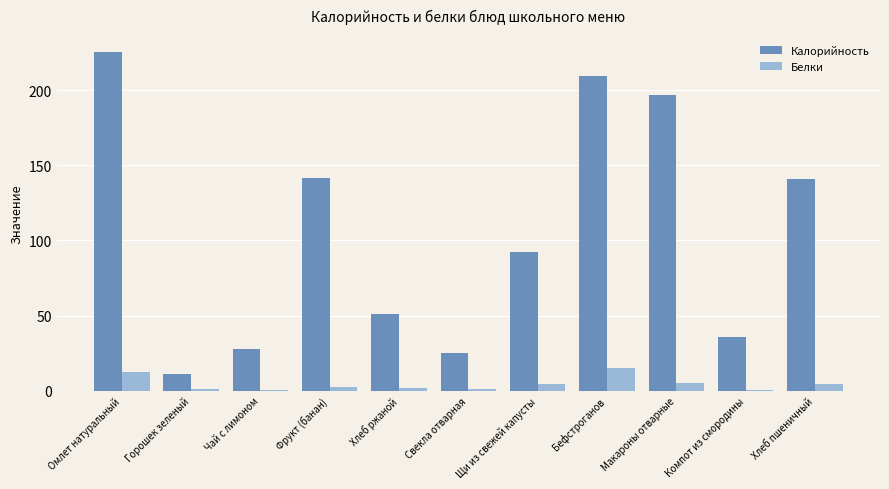

What is the sum of all Белки values?

48.9